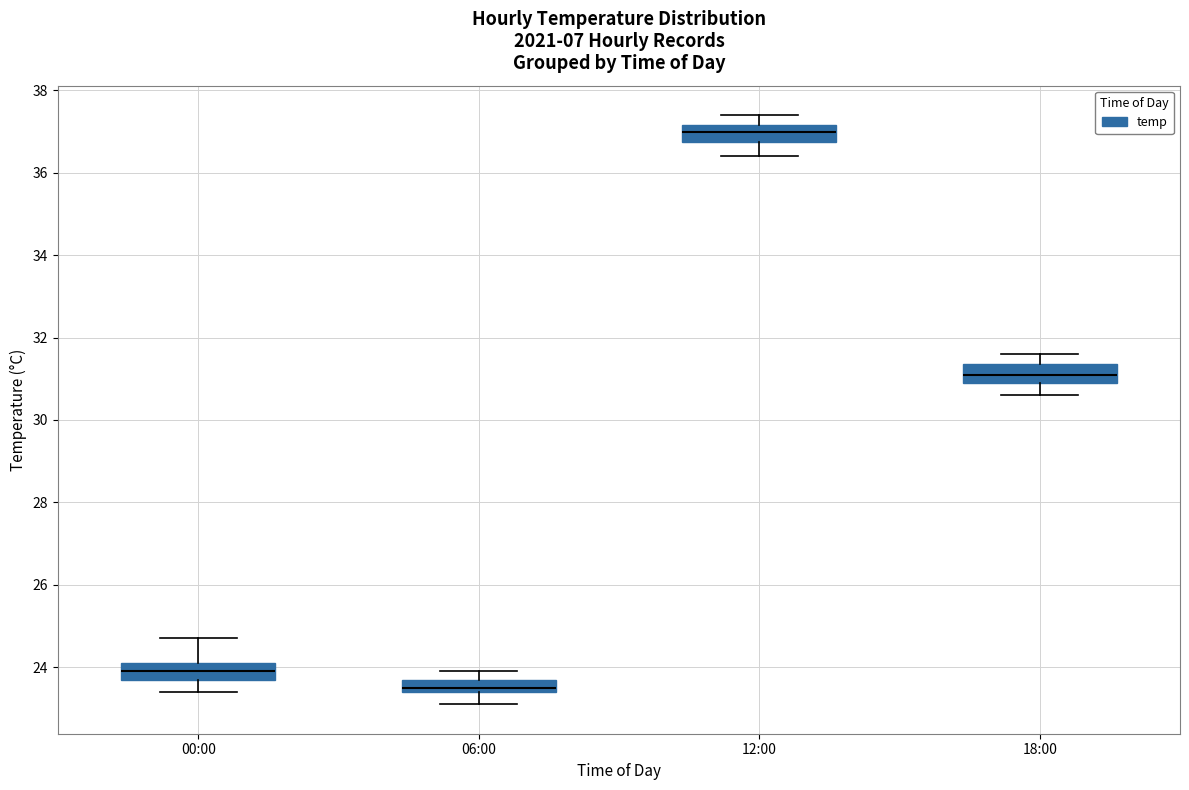

Where does the upper whisker of the box for 12:00 end on the y-axis? The values are not printed on the chart, so give them approximately, as read against the axis.

37.4